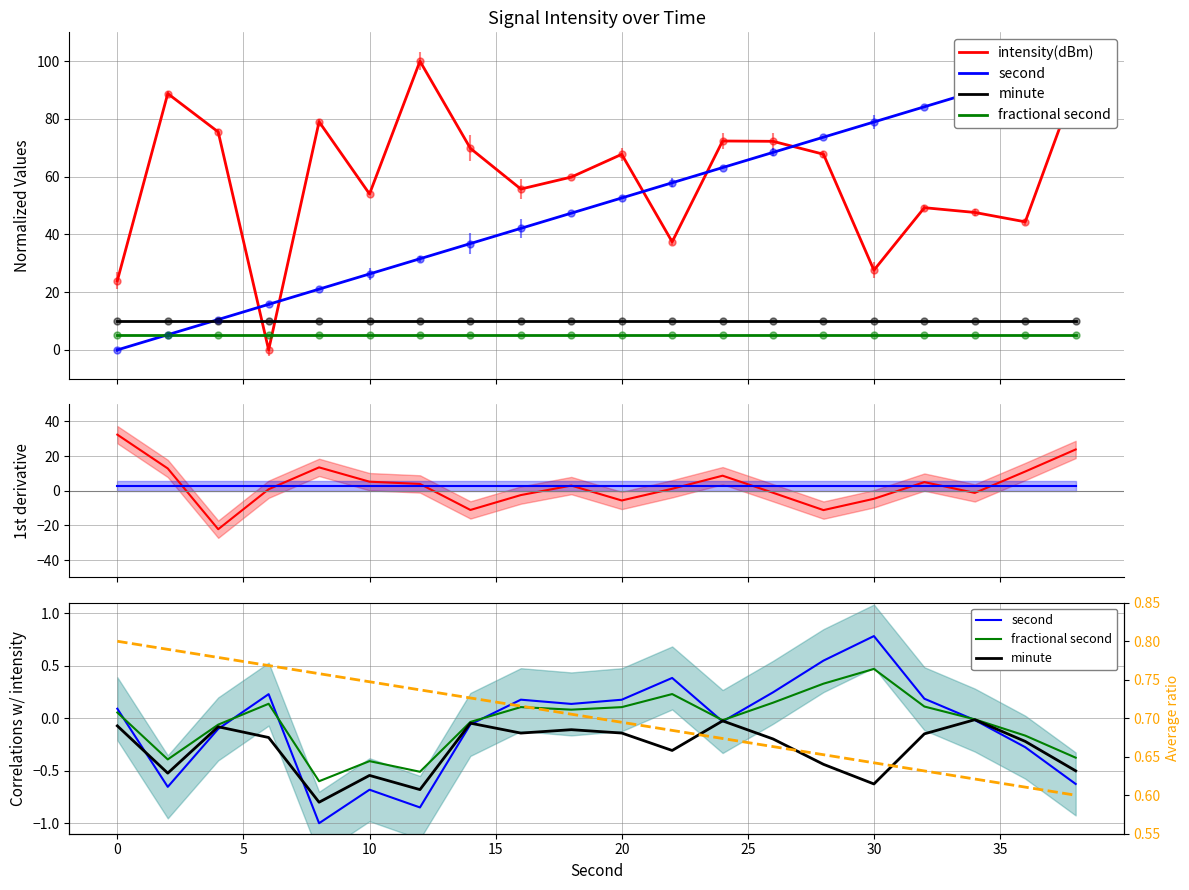

What is the total value across all series at 19?

22.9